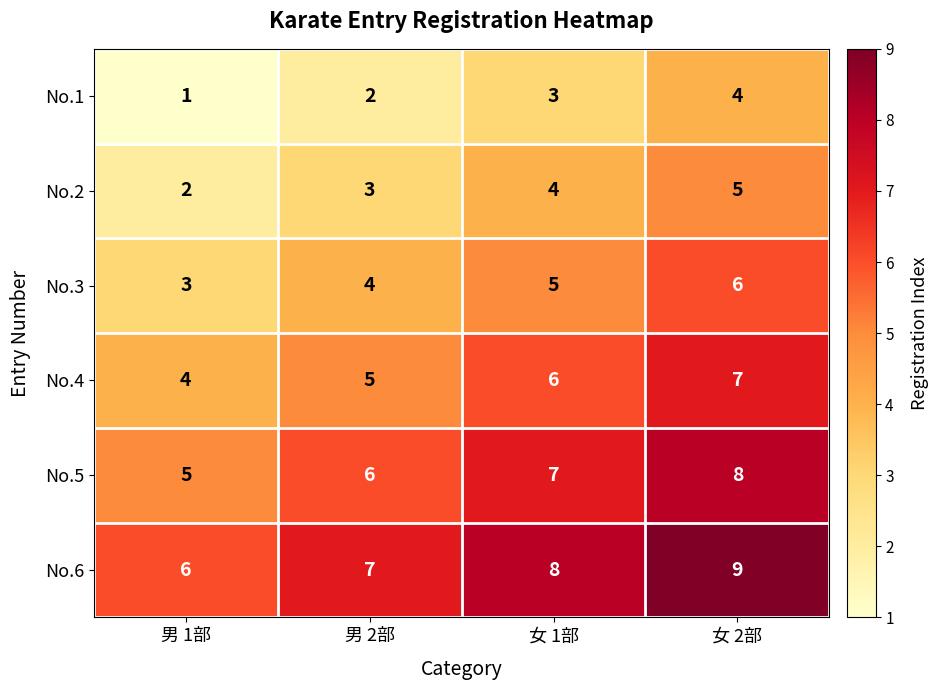

What is the sum of all No.1 values?

10